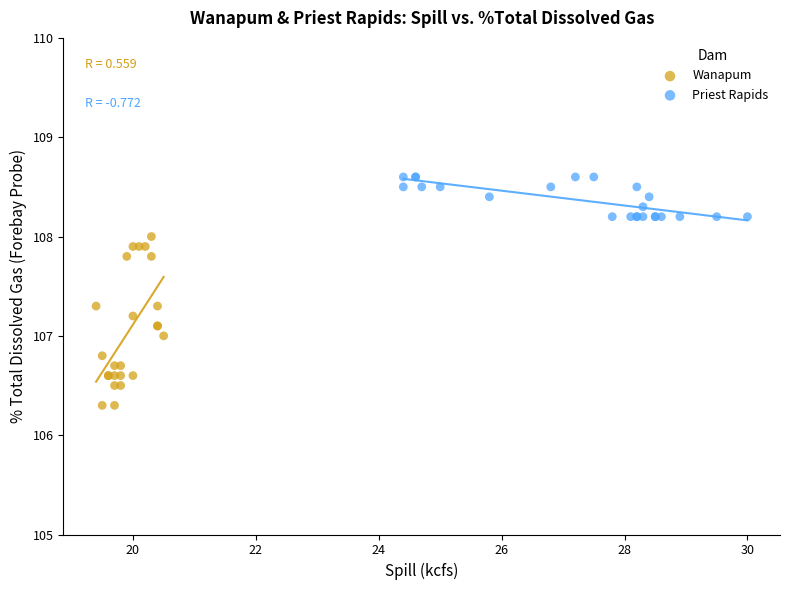

Which series reaches the minimum Y coordinate?

Wanapum